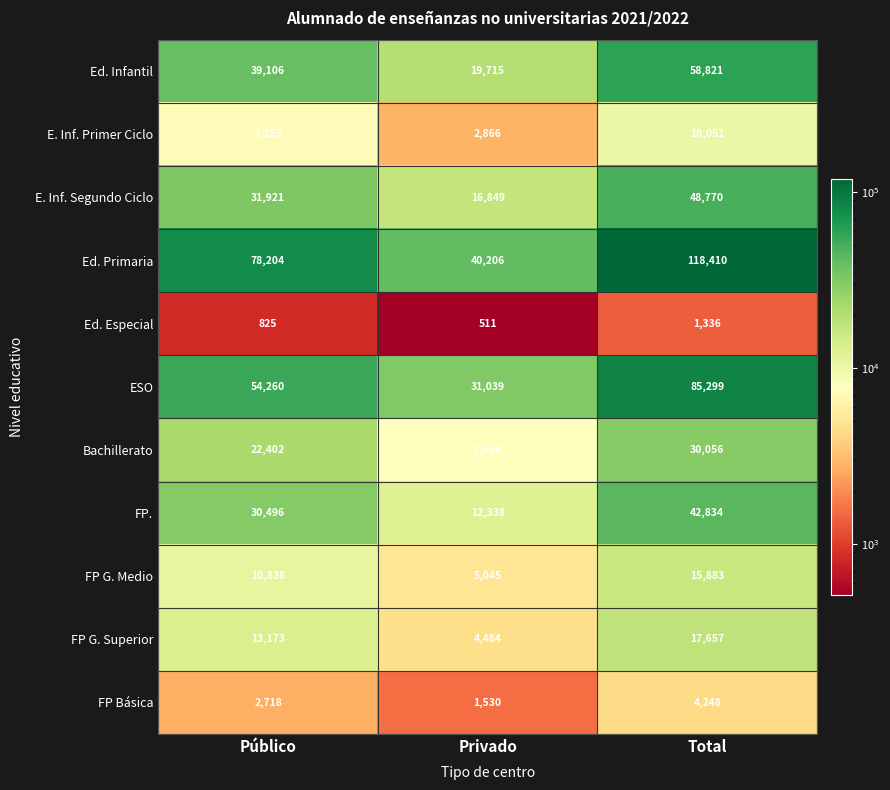

Which series has the largest range (max minus min)?

Ed. Primaria